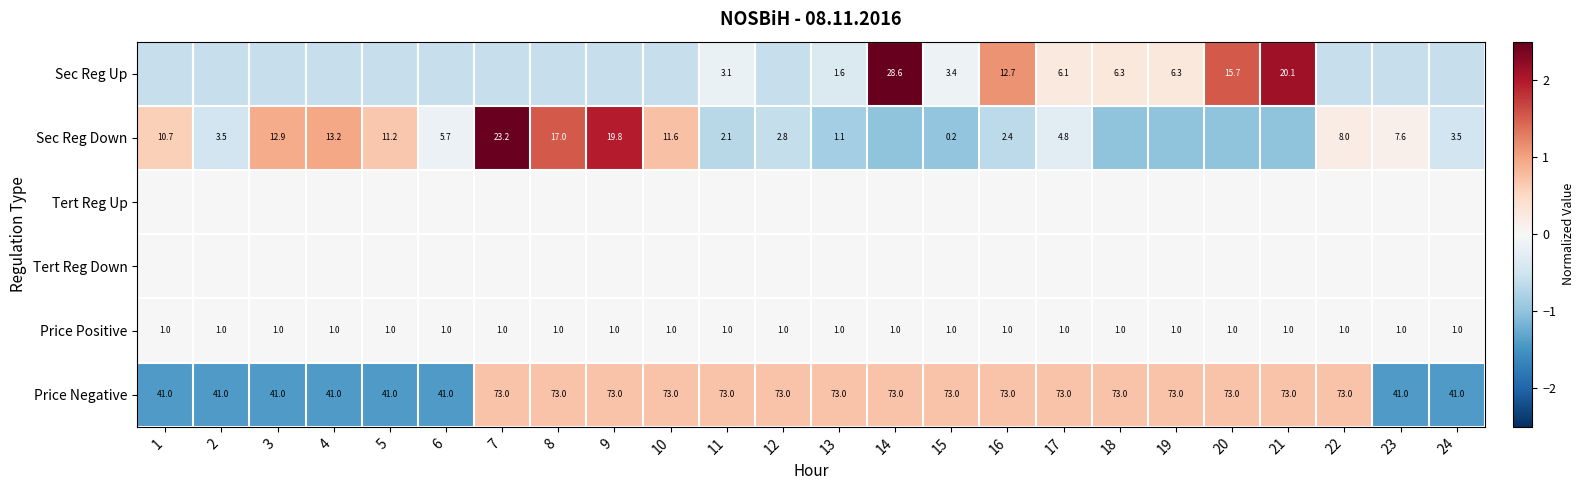

Is it true that Sec Reg Down equals -0.8 at 24?

False